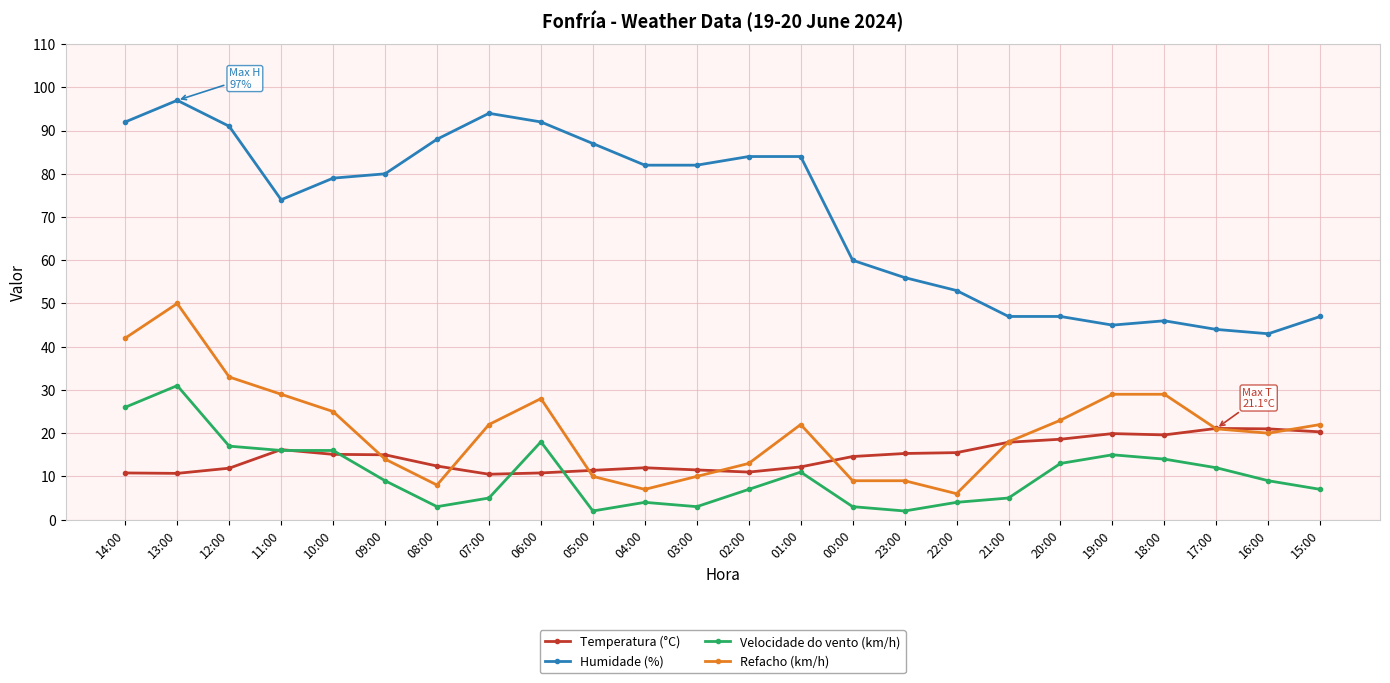

How many data points in Refacho (km/h) are less than 22?

12